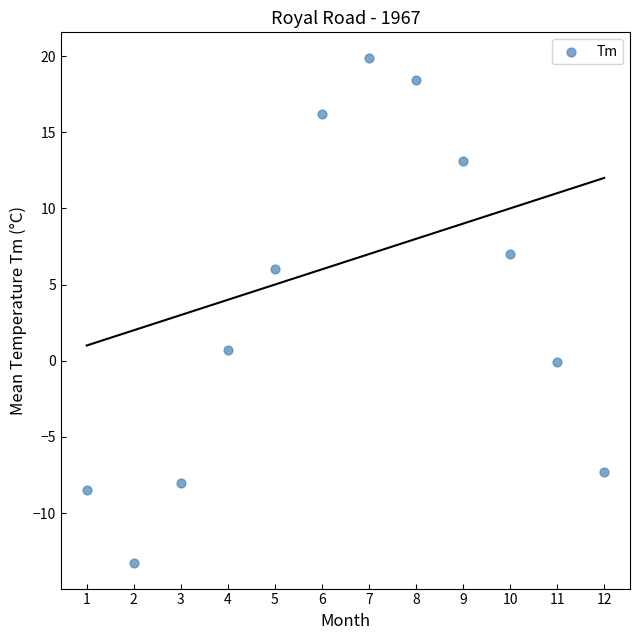

What is the average X value?

6.5